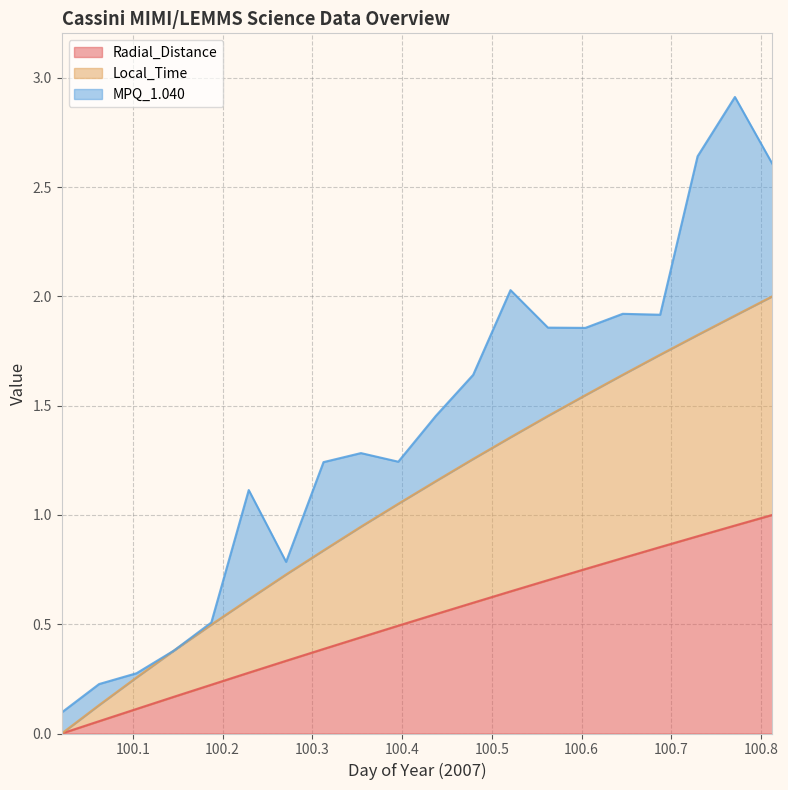

What is the sum of the Radial_Distance values at 100.2708 and 100.5625?

1.0